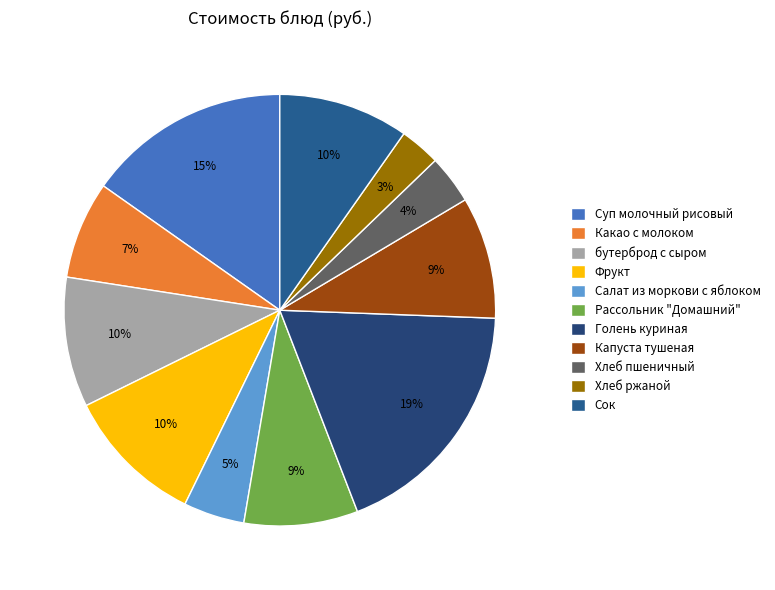

What is the ratio of the value at Рассольник "Домашний" to the value at бутерброд с сыром?

0.9